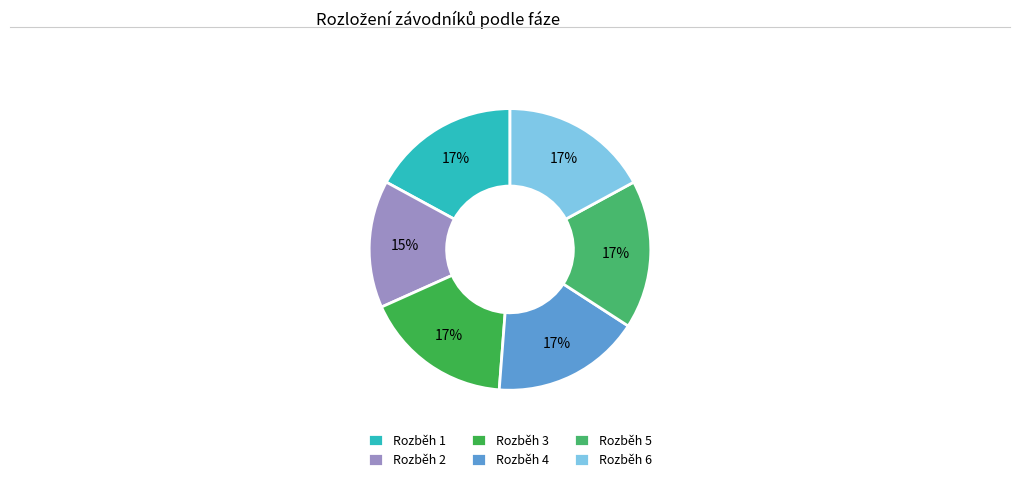

Which has a higher value, Rozběh 1 or Rozběh 5?

Rozběh 1